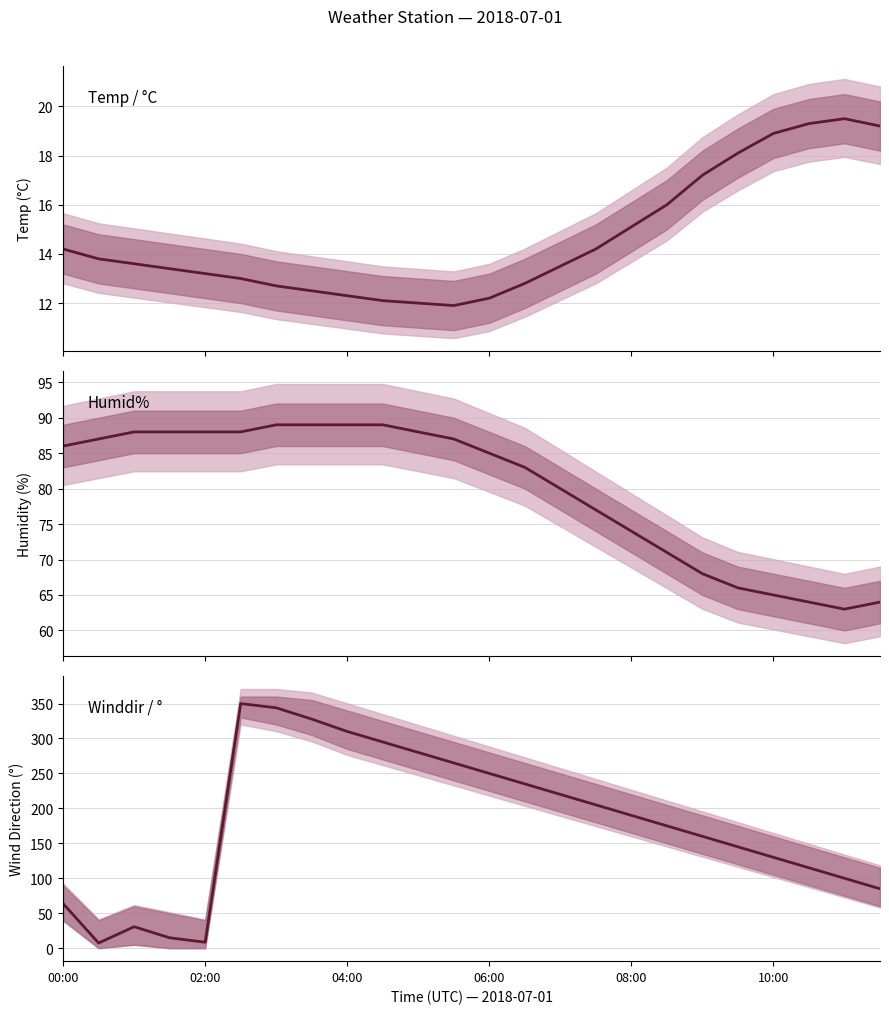

Count the number of categories in the chart.

24